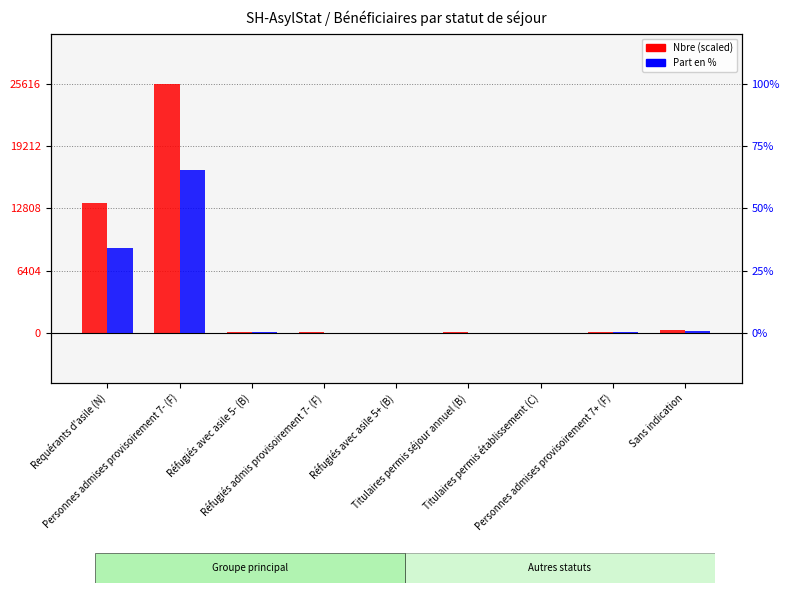

What are all the series names shown in the legend?

Nbre (scaled), Part en %